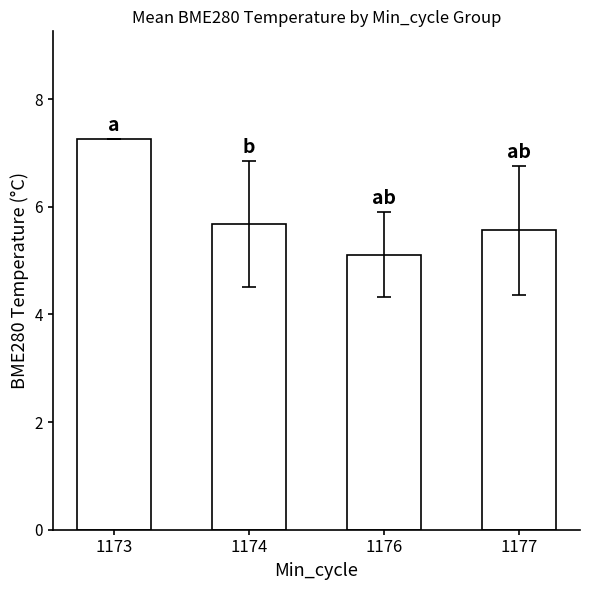

Approximately how many times larger is the value at 1177 compared to 1176?

1.1